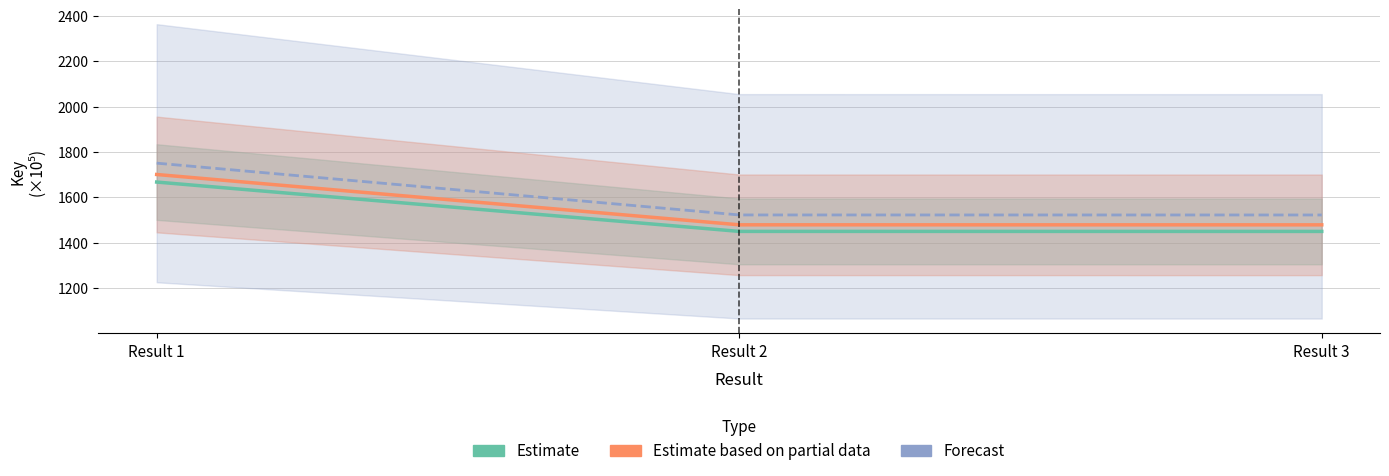

What is the difference between the maximum and second lowest values in the Estimate series?

217.6